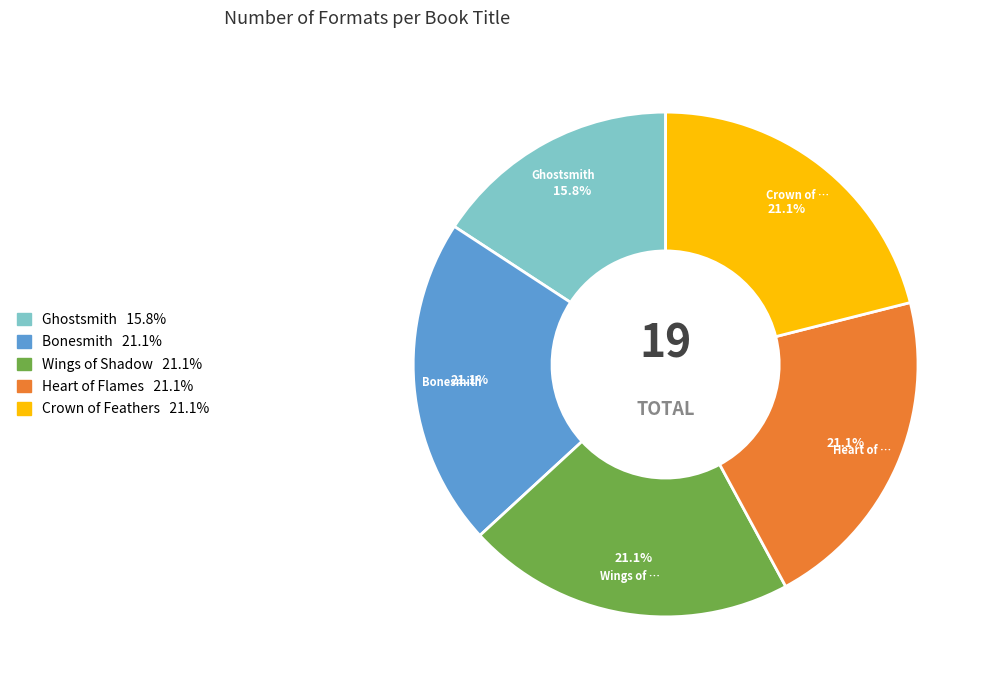

Is there any slice that represents more than half of the pie?

No